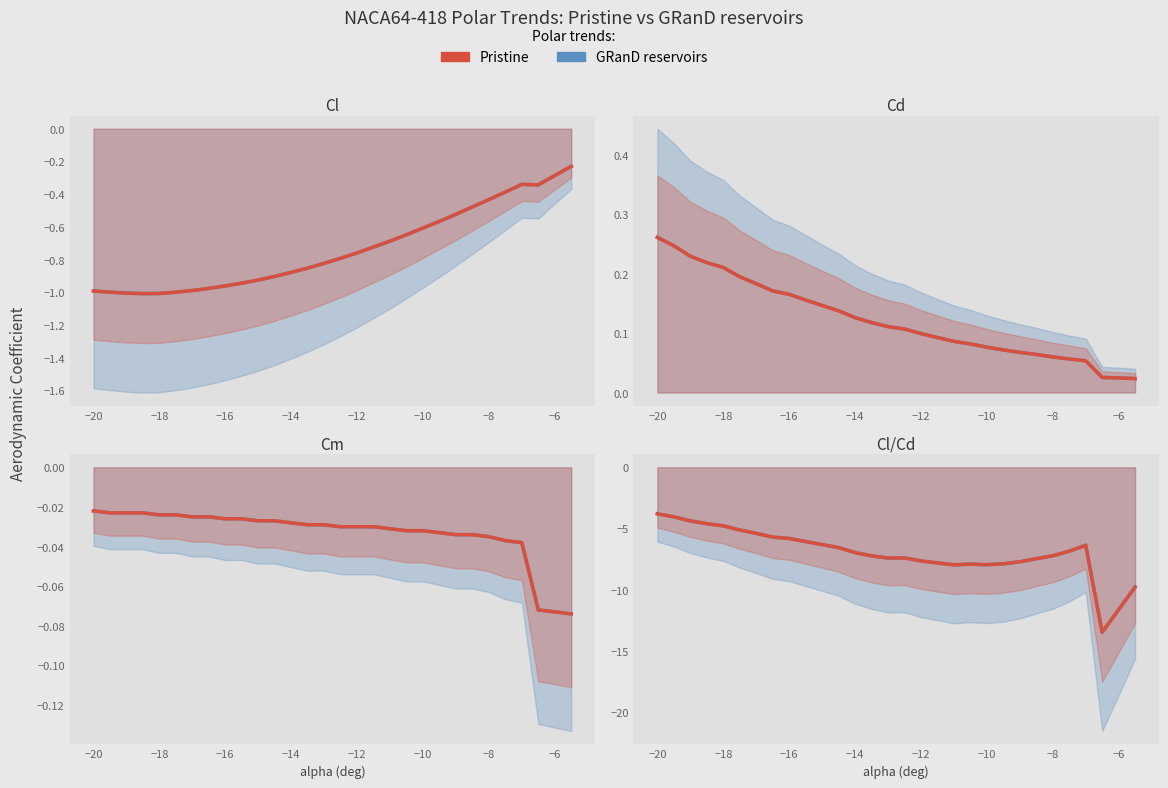

True or false: GRanD reservoirs and Pristine cross at least once.

False